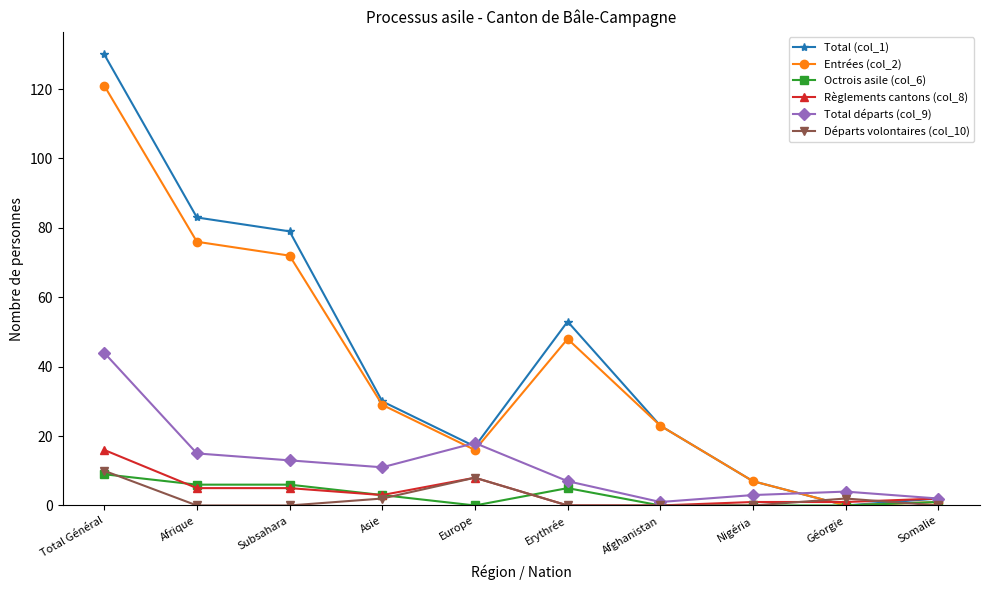

What is the value of the Total départs (col_9) point at the 6th from the left?

7